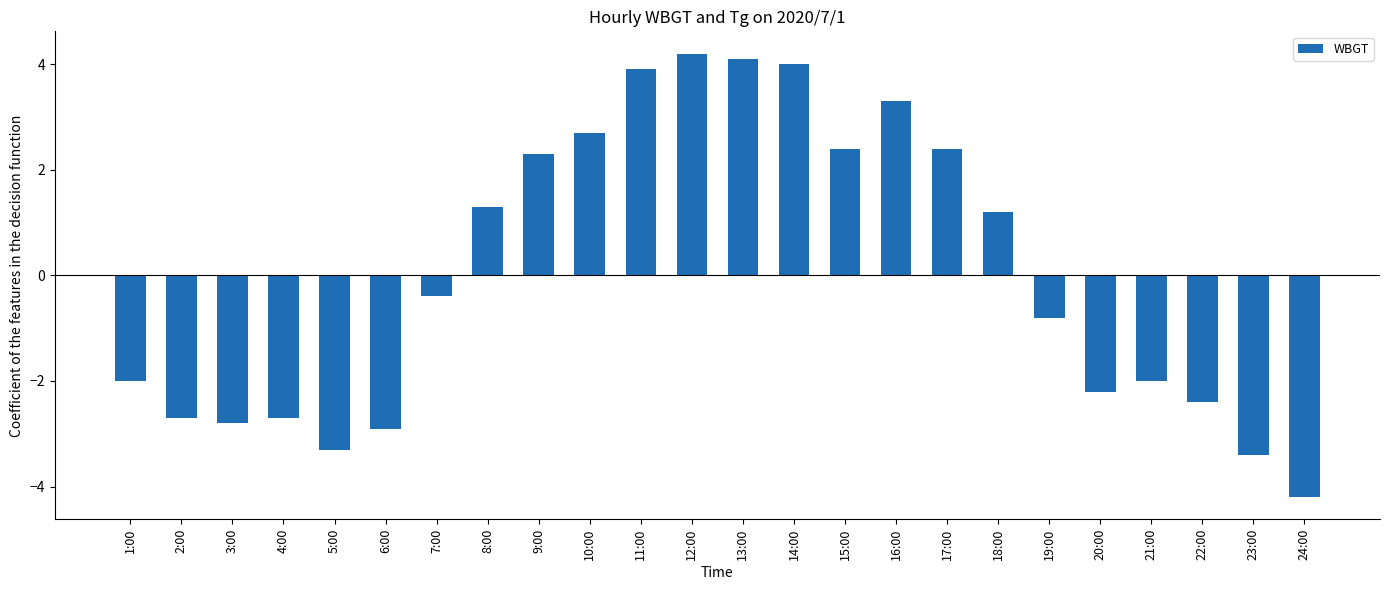

How many values are above zero?

11